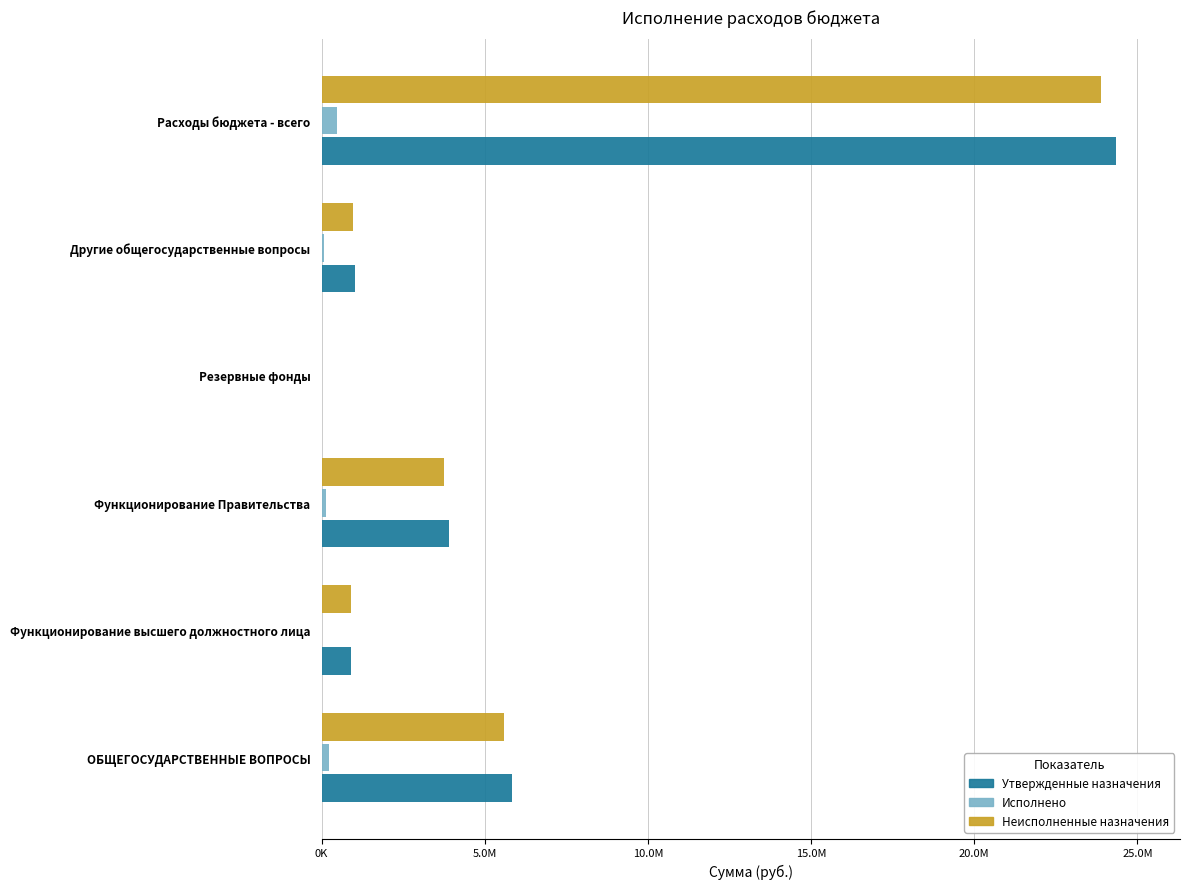

What is the average value of the Утвержденные назначения series?

6006051.1